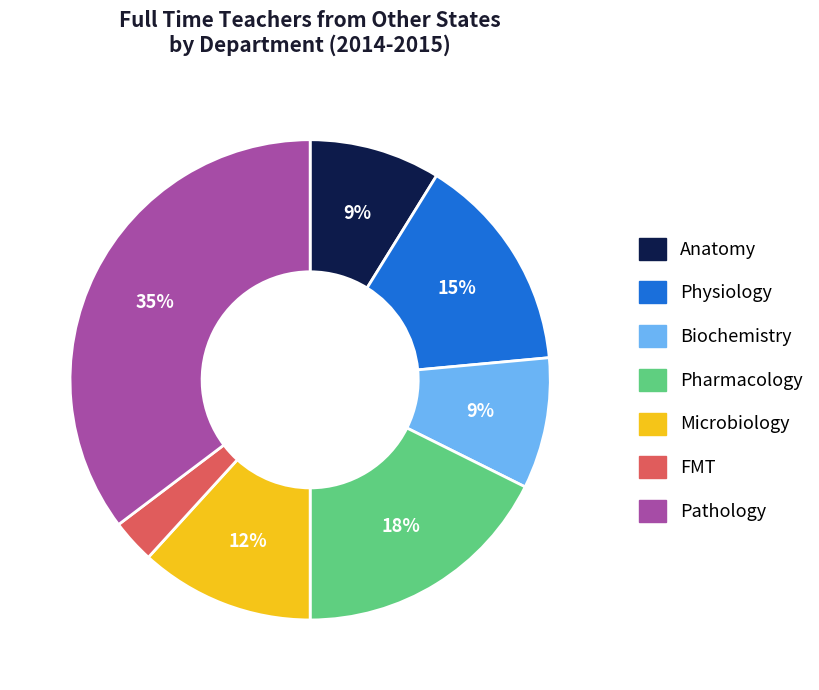

How many slices are in this pie chart?

7